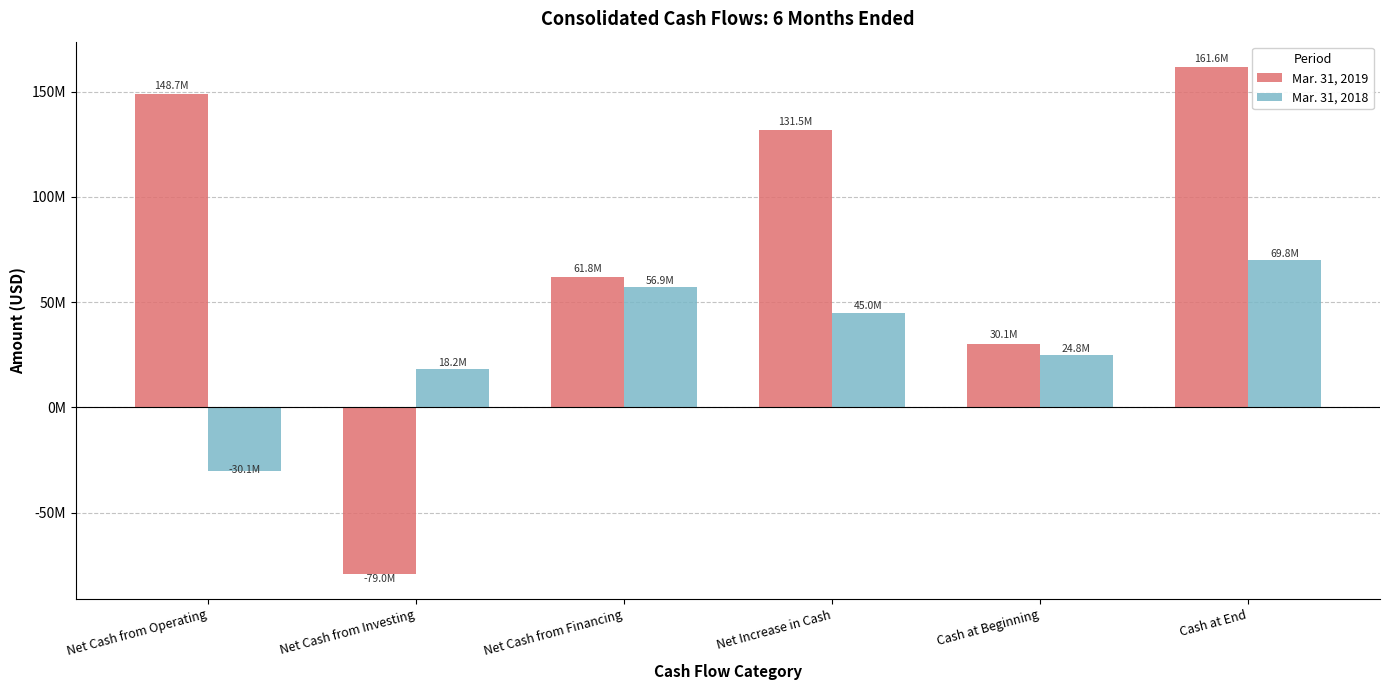

Which category has the lowest value in the Mar. 31, 2019 series?

Net Cash from Investing